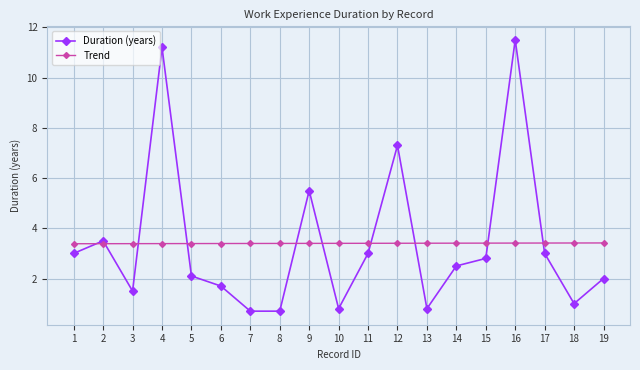

What is the average value of the Trend series?

3.4